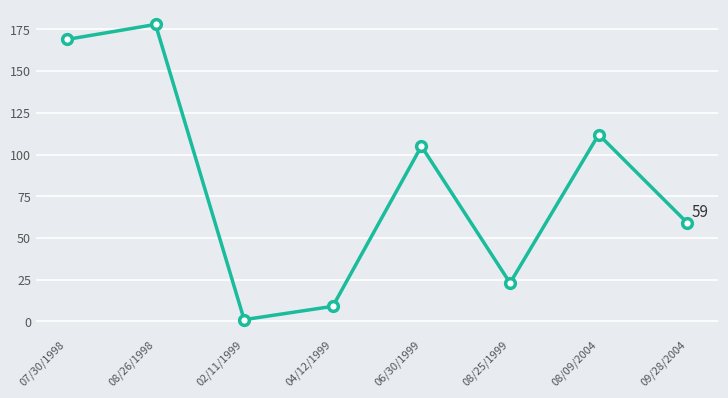

Reading left to right, extract all data points from this chart.

07/30/1998=169	08/26/1998=178	02/11/1999=1	04/12/1999=9	06/30/1999=105	08/25/1999=23	08/09/2004=112	09/28/2004=59